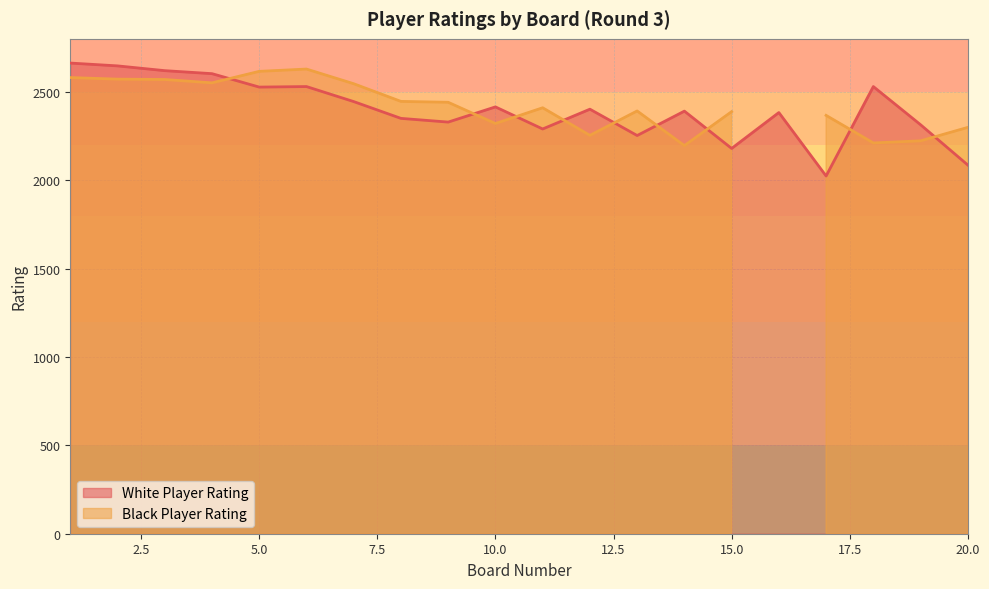

At which label does the data first exceed 2402?

1